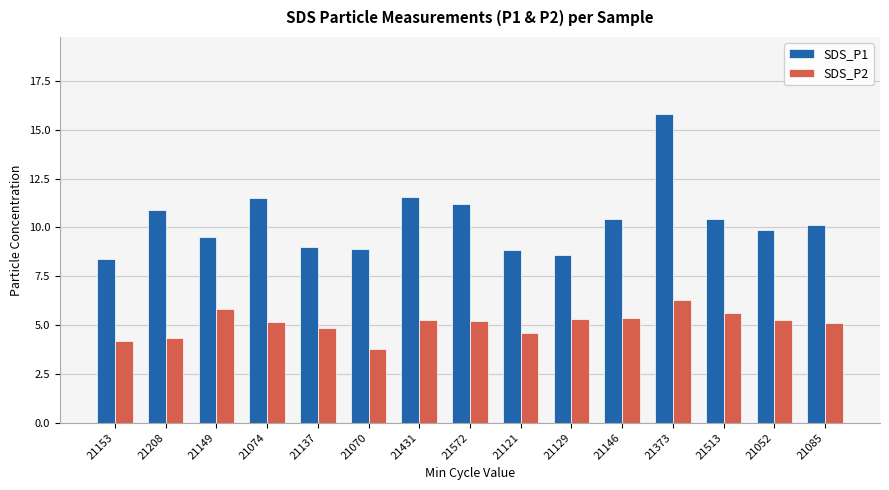

What is the value of the SDS_P1 bar at the 10th from the left?

8.6